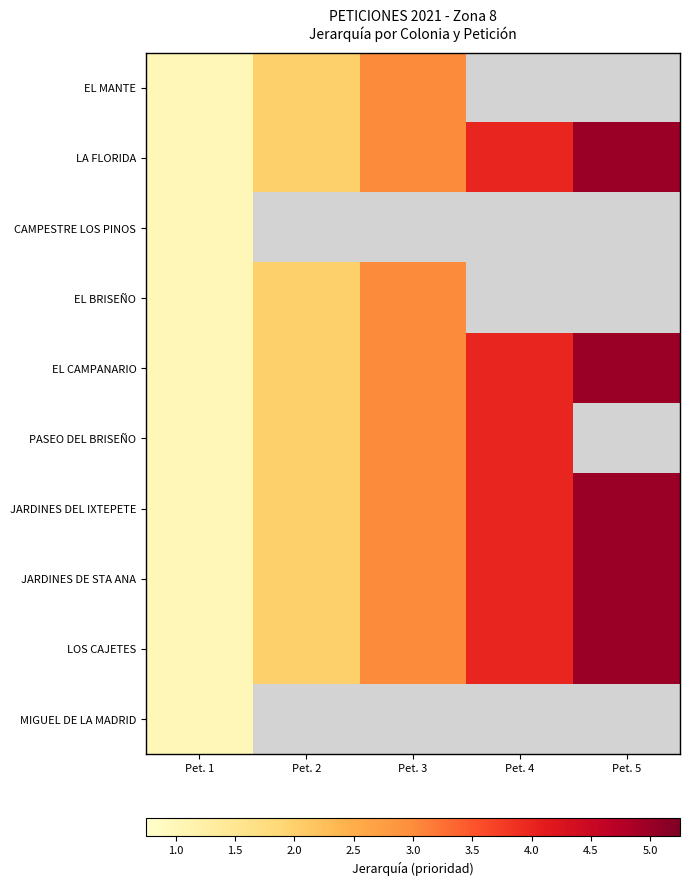

What is the minimum value for JARDINES DE STA ANA?

1.0